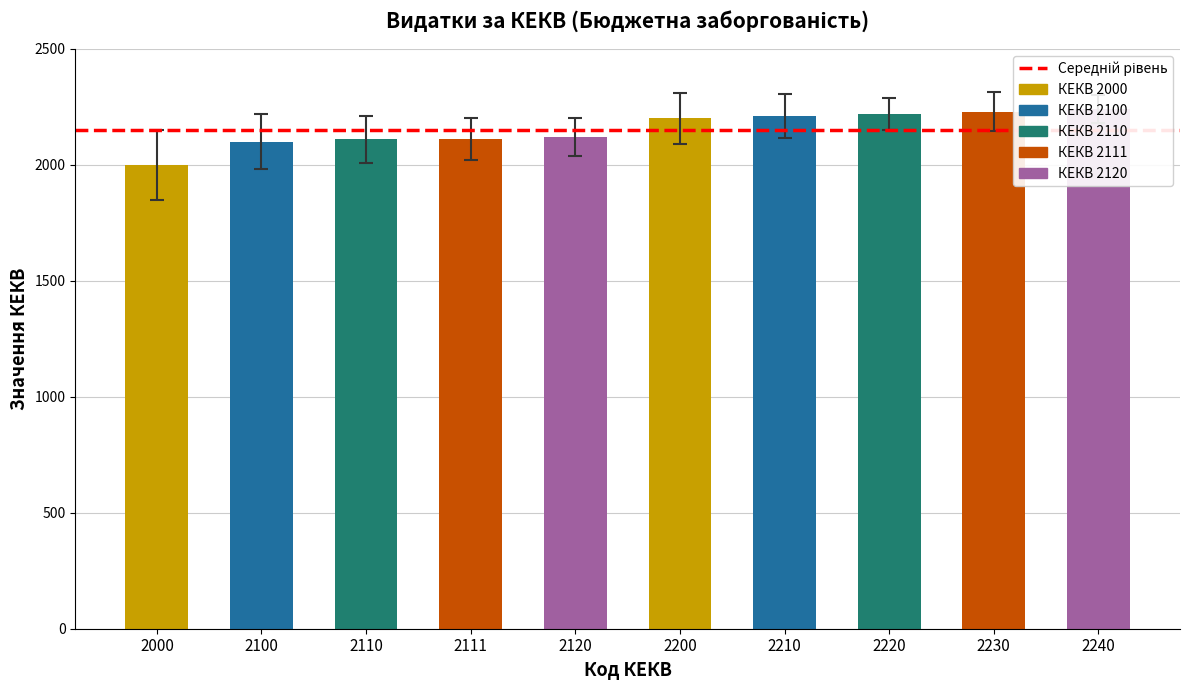

Reading right to left, list all the values displayed in this chart.

Поточні видатки: 2240	2230	2220	2210	2200	2120	2111	2110	2100	2000
errors: 60	85	70	95	110	80	90	100	120	150